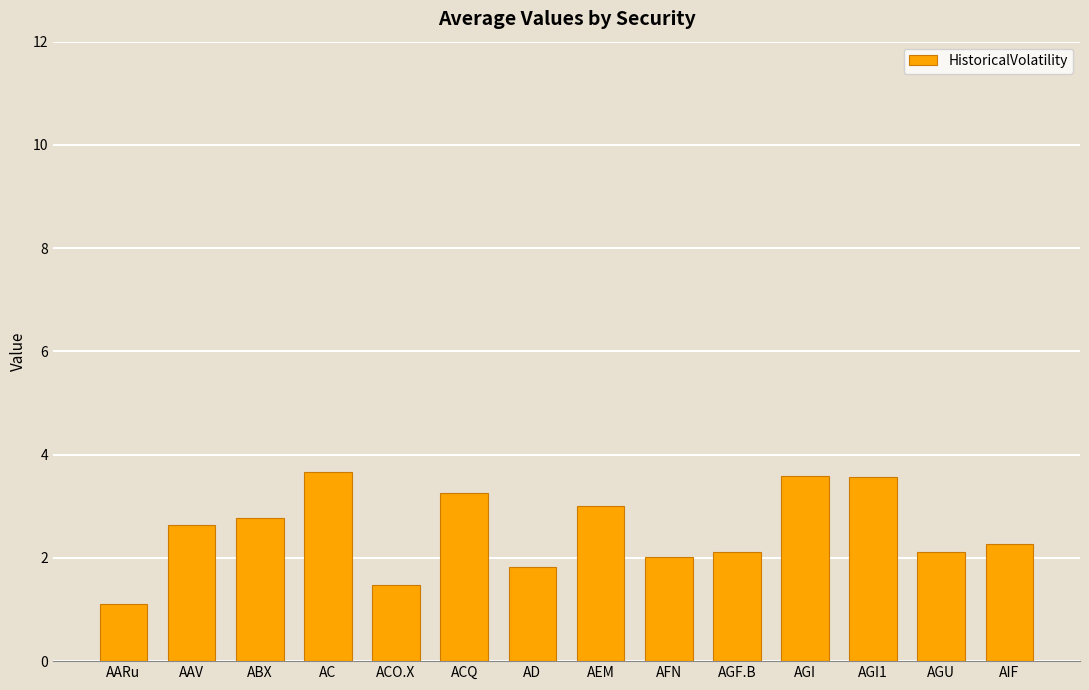

What is the value of the 3rd bar from the left?

2.8